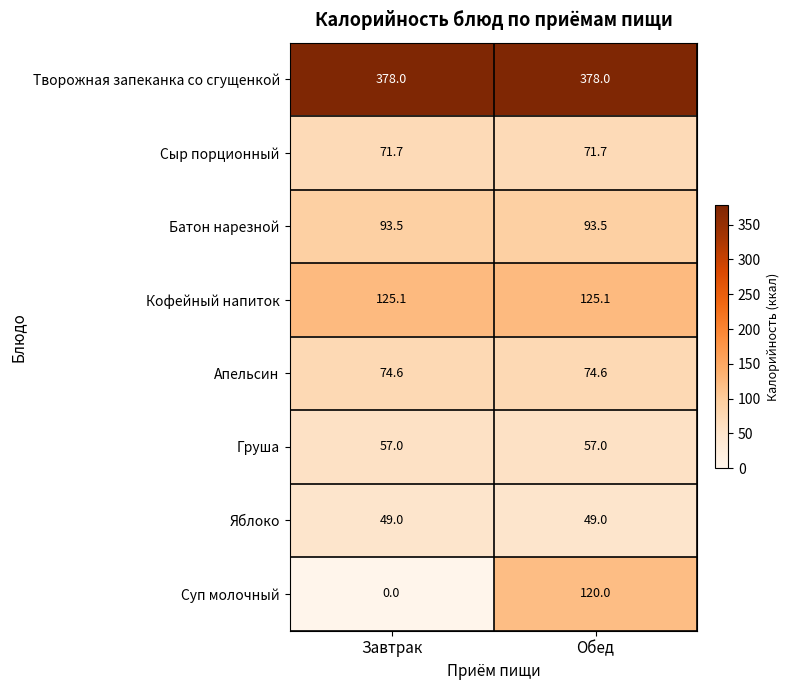

What is the average value of the Сыр порционный series?

71.7